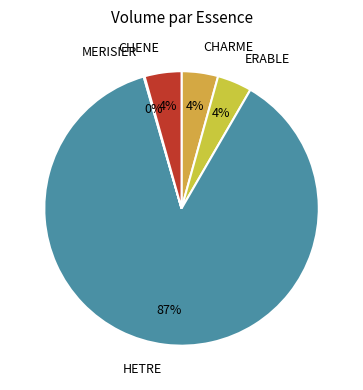

Approximately how many times larger is the value at CHARME compared to CHENE?

1.0